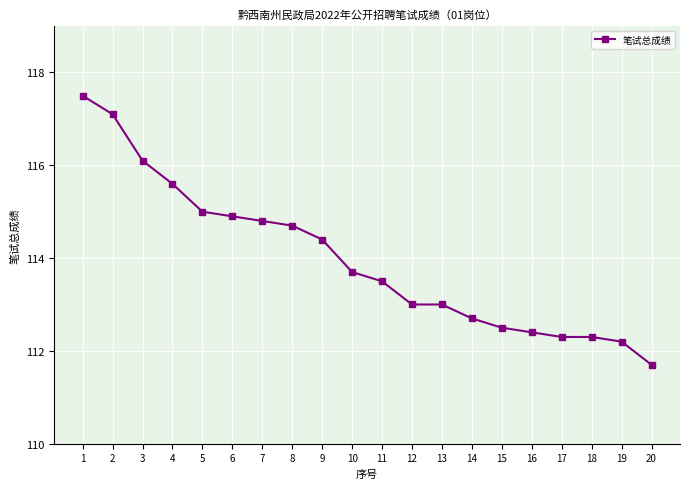

What is the ratio of the value at 15 to the value at 4?

1.0